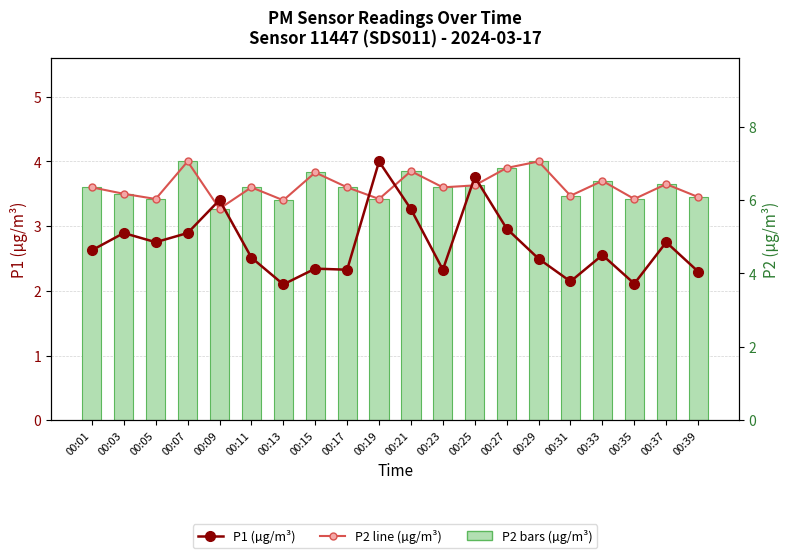

What is the value of the P2 line (µg/m³) bar at the 4th from the left?

4.0